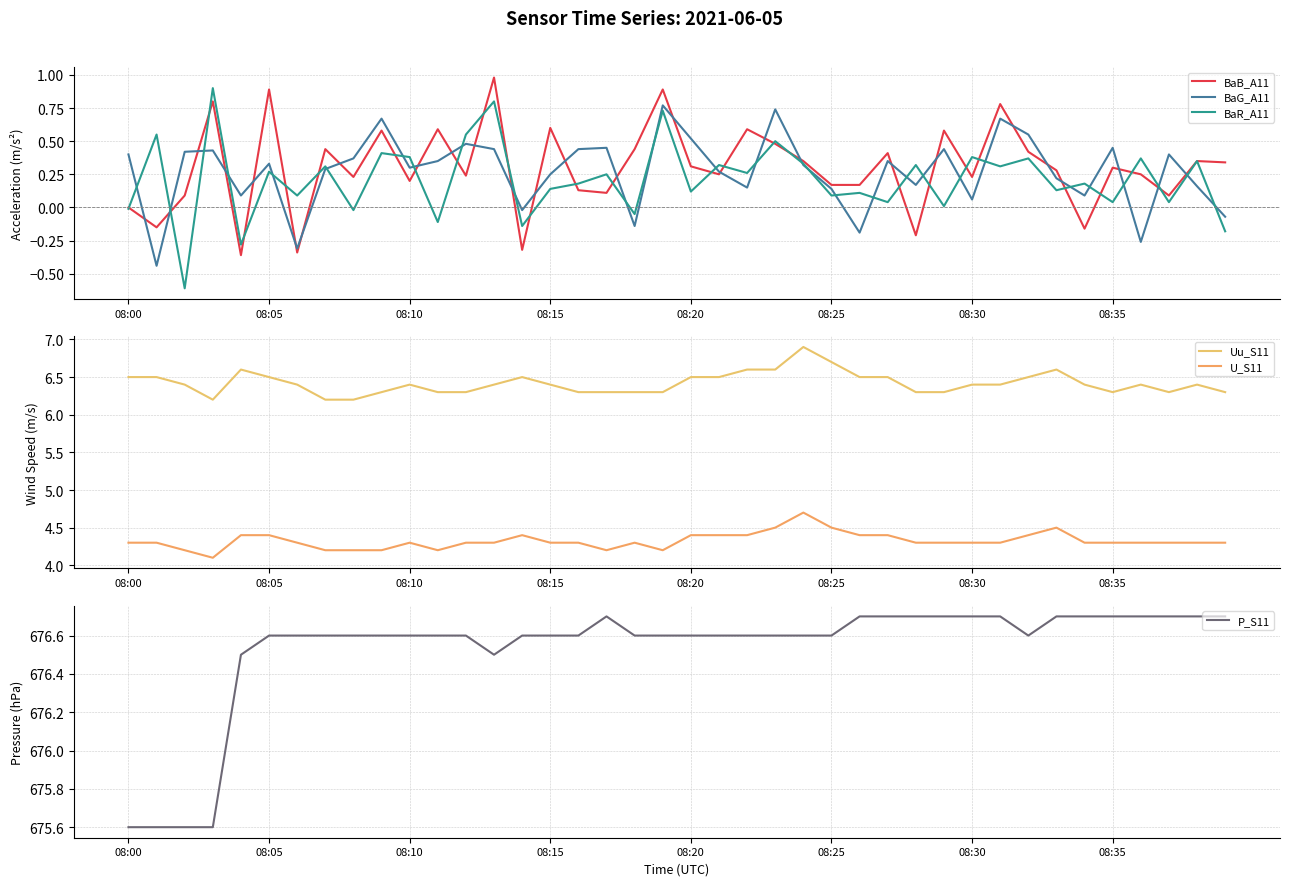

At which category does P_S11 reach its first local valley?

13